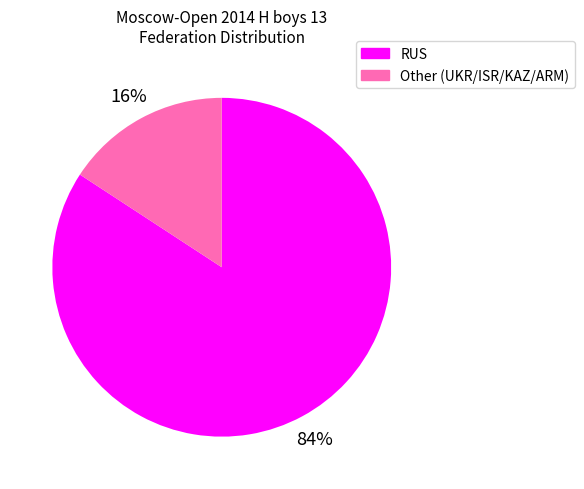

What is the smallest slice in the pie chart?

Other